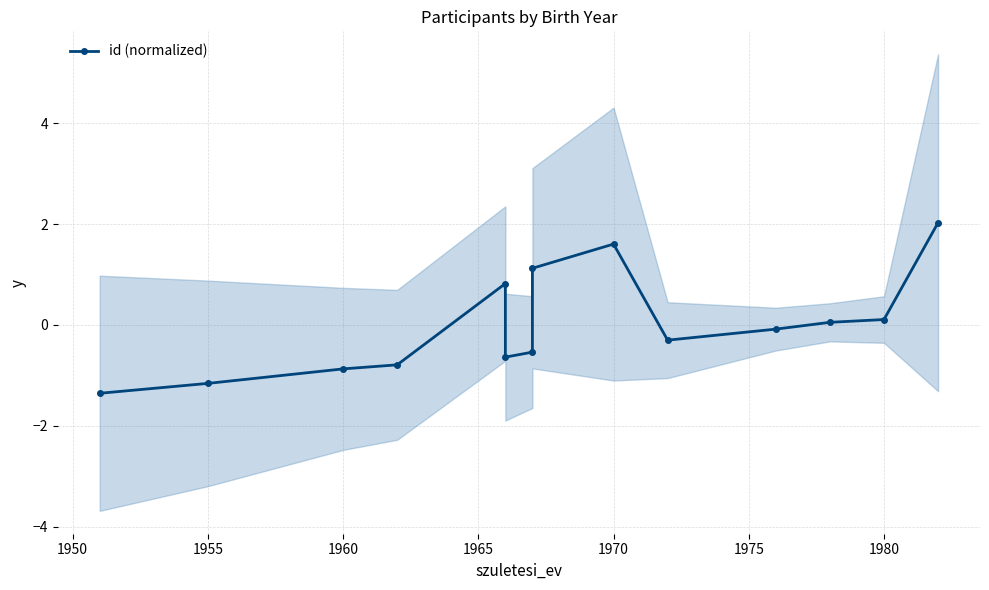

True or false: there are more than 2 points higher than both neighbors.

False